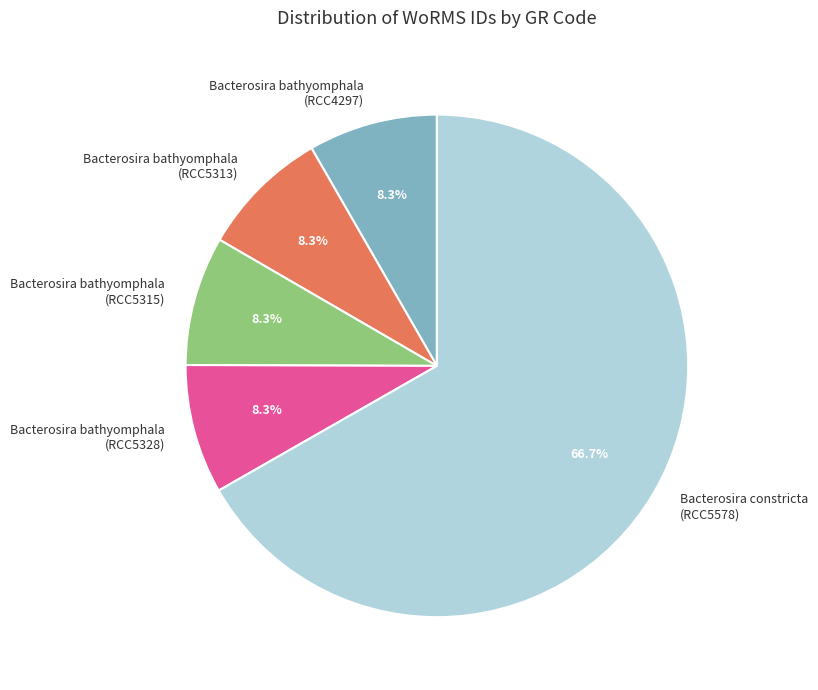

To the nearest percent, what is the difference between the Bacterosira constricta (RCC5578) and Bacterosira bathyomphala (RCC5315) slice percentages?

58%